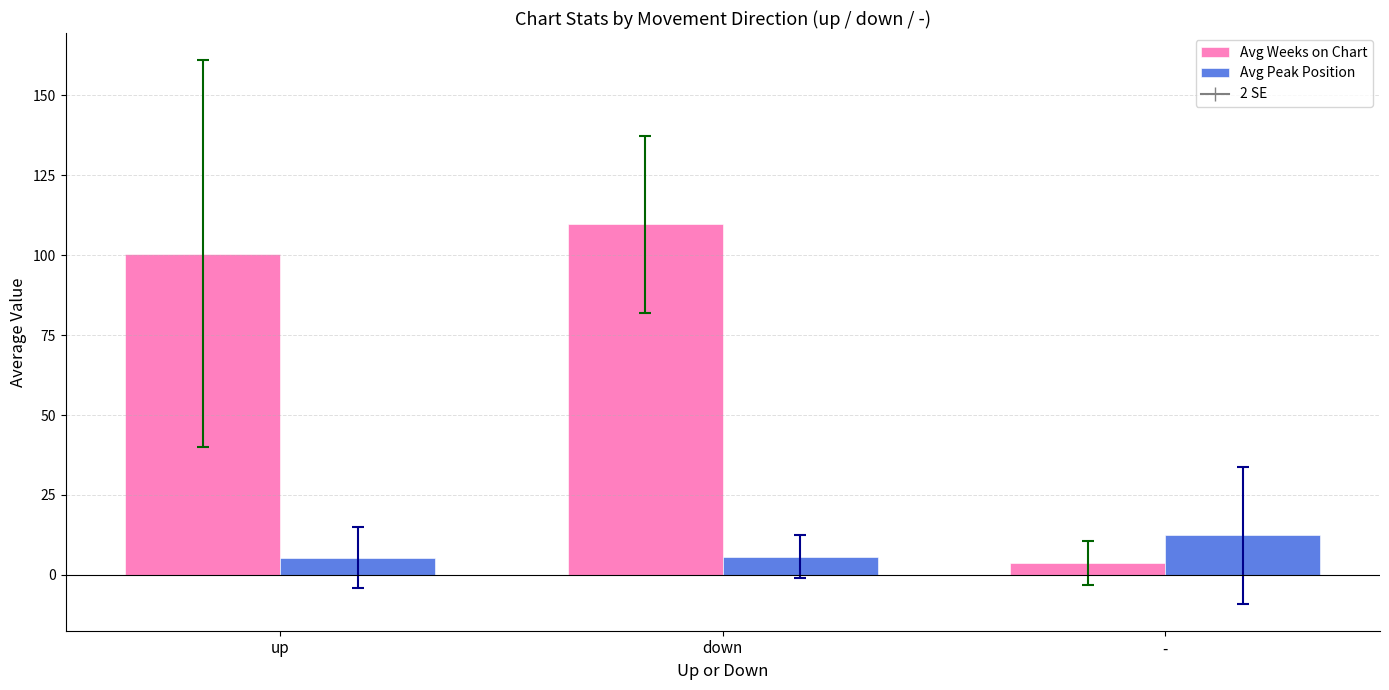

Which category has the highest value across all series?

down